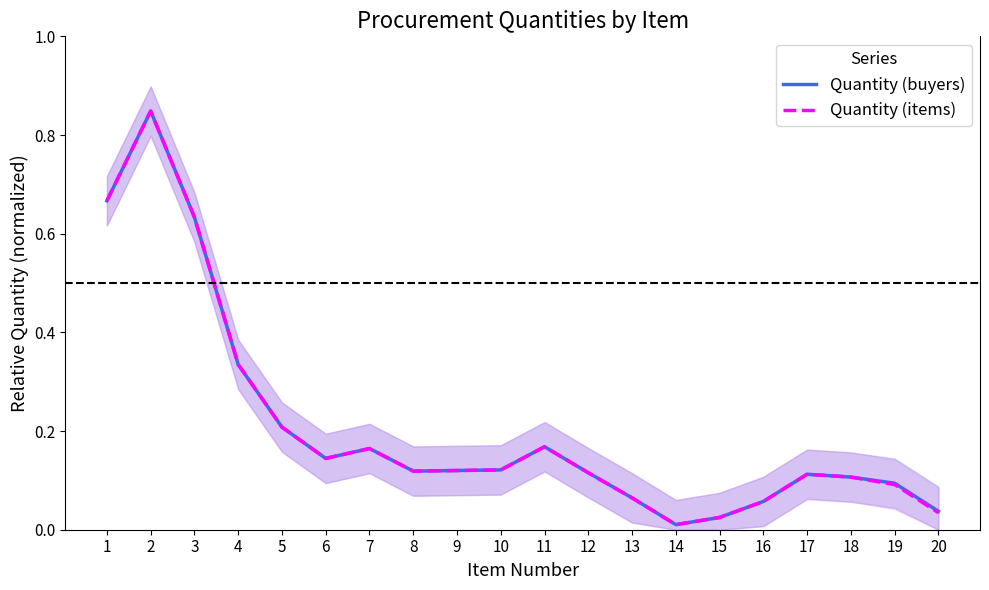

At which category does Quantity (buyers) reach its first local valley?

6